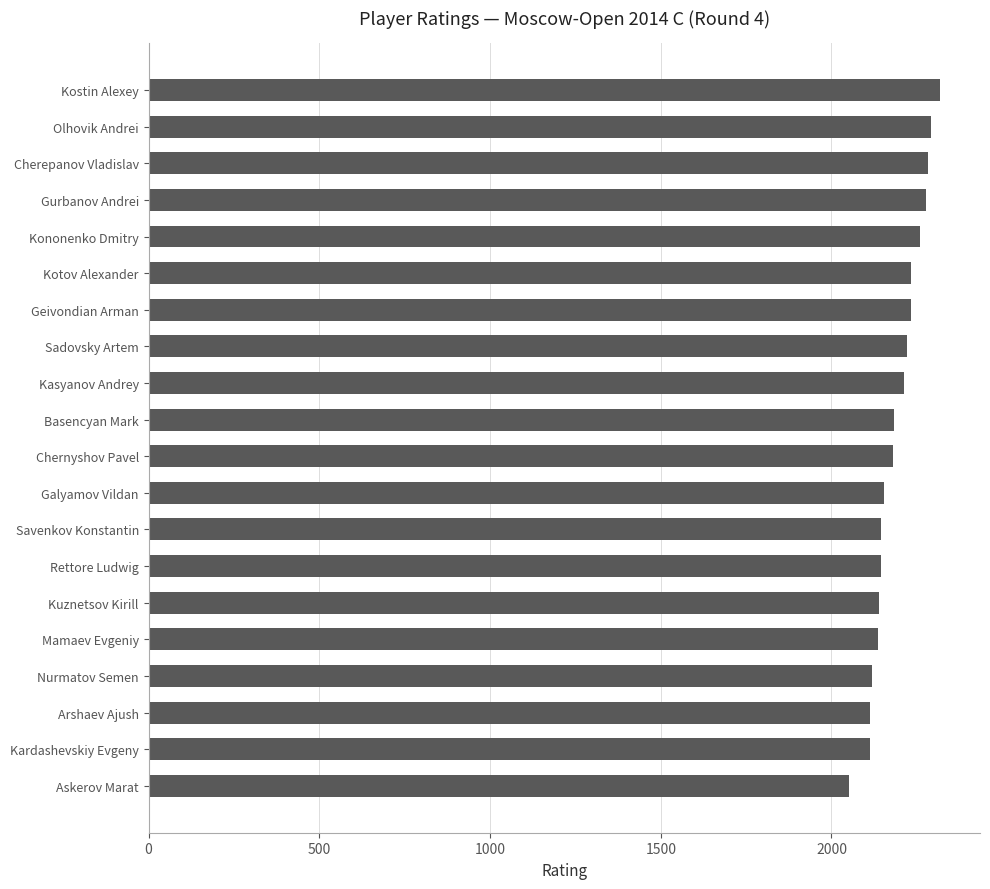

Read the value at Olhovik Andrei, to the nearest 50.

2300